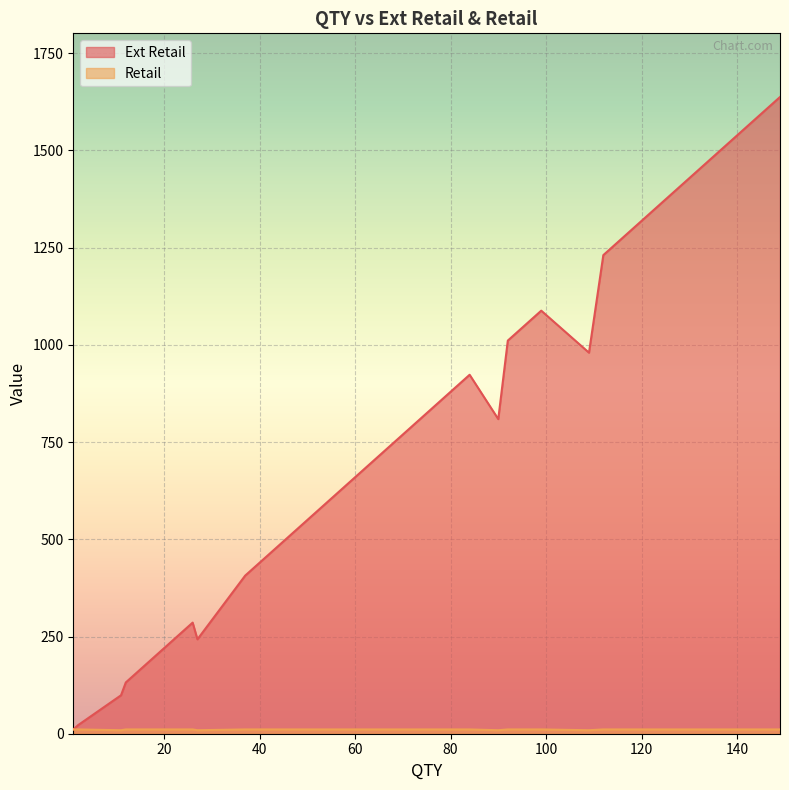

True or false: Retail and Ext Retail intersect in this chart.

False